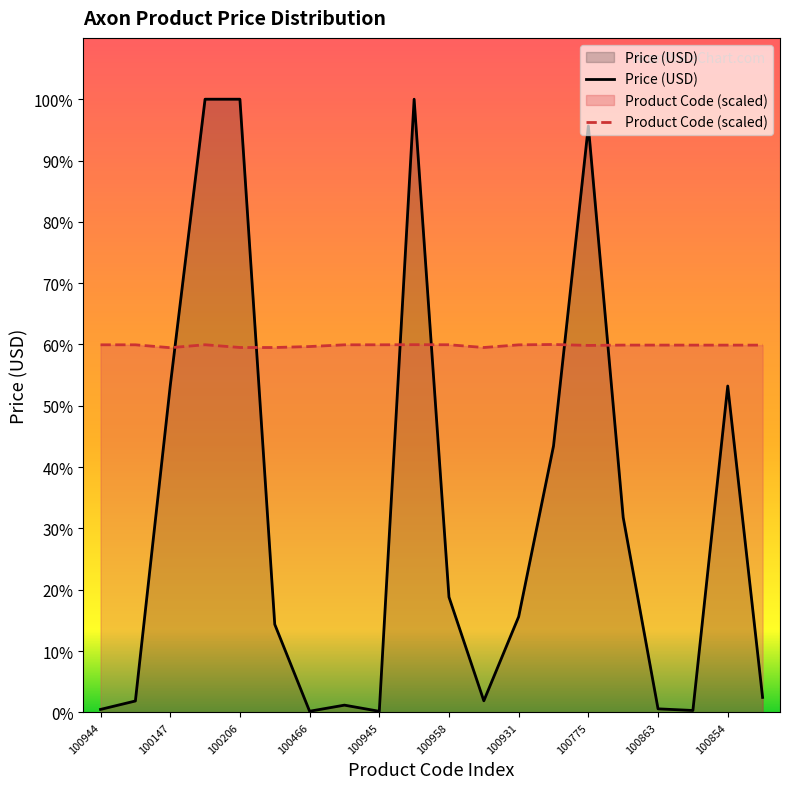

True or false: Price (USD) and Product Code cross at least once.

True